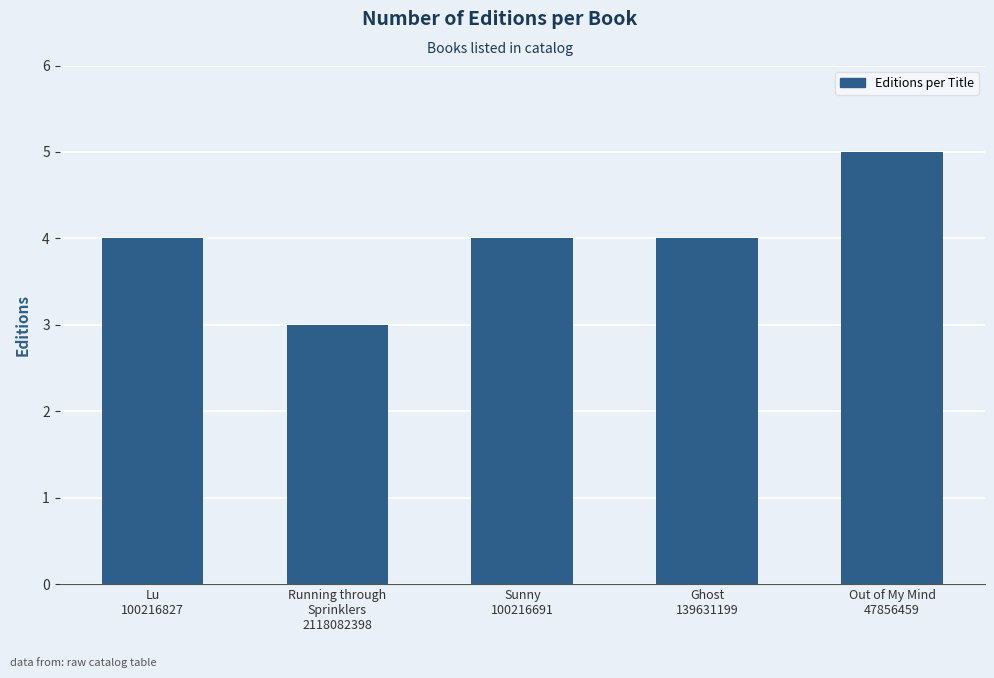

Reading left to right, transcribe all the data shown in this chart.

4	3	4	4	5